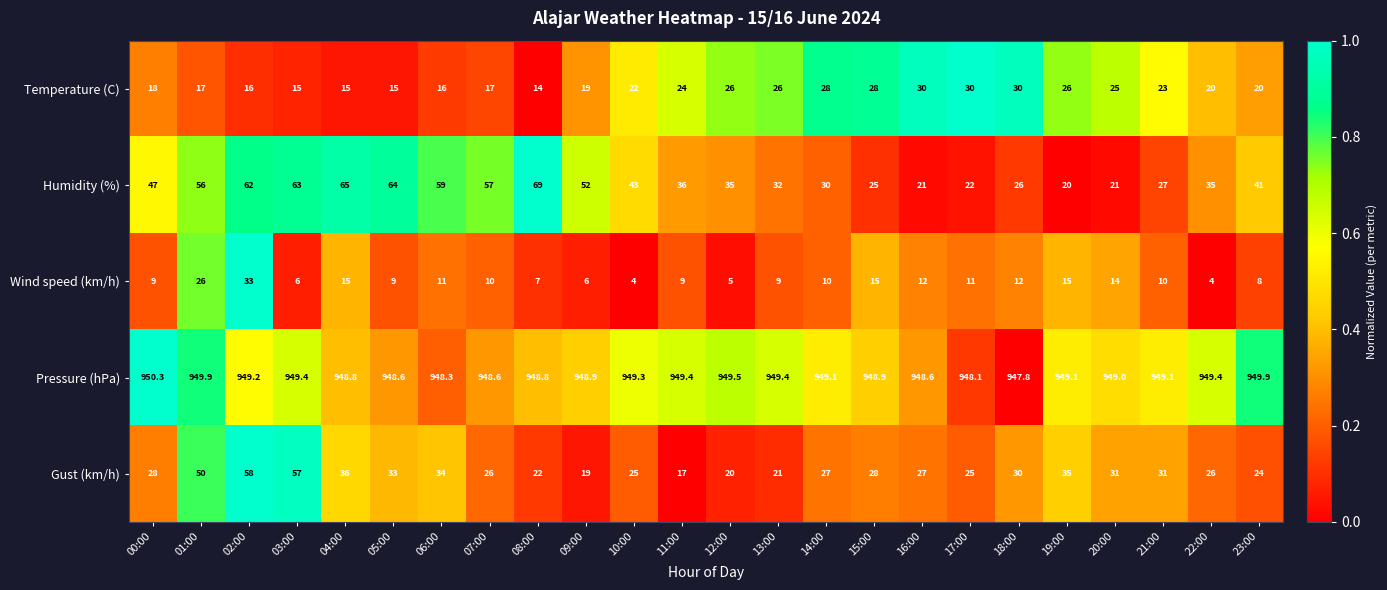

List the series in order of their peak value, lowest first.

Temperature (C), Wind speed (km/h), Gust (km/h), Humidity (%), Pressure (hPa)